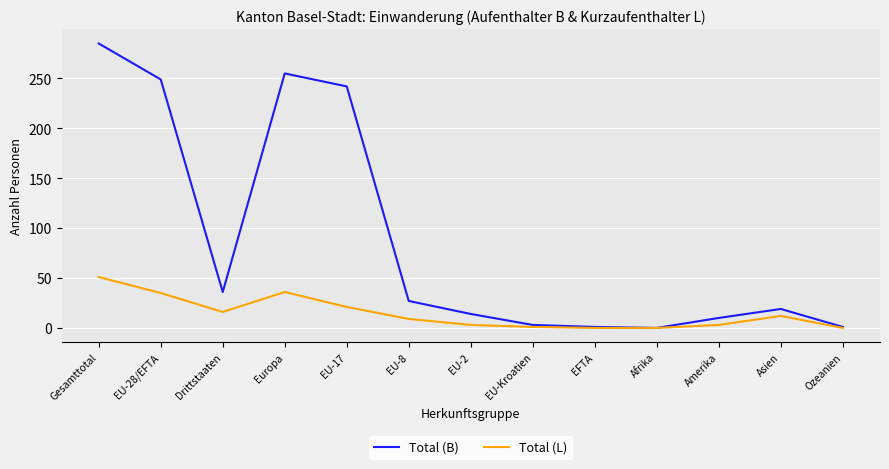

What are all the series names shown in the legend?

Total (B), Total (L)